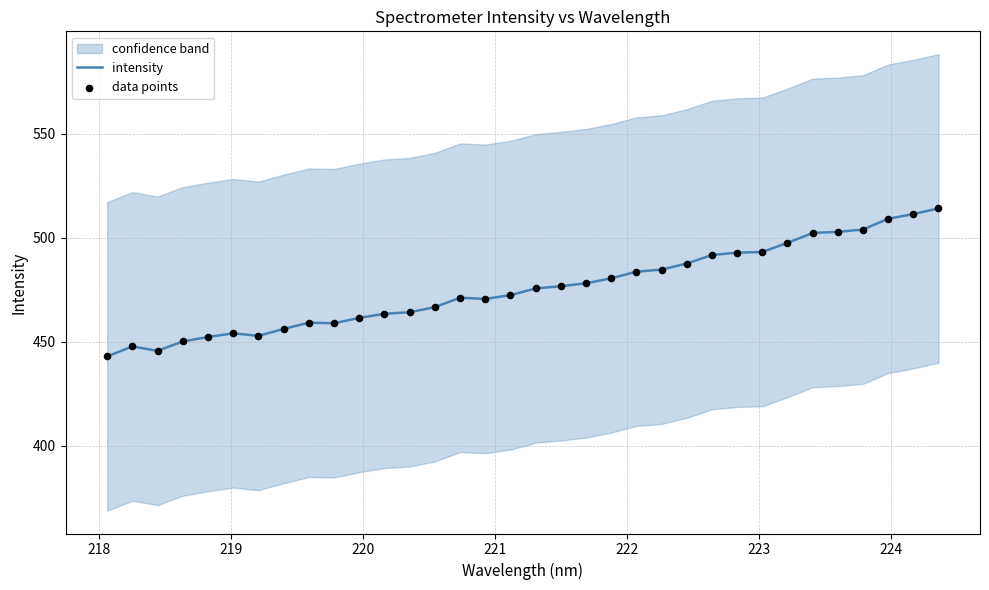

At how many categories does at least one series exceed 508?

3